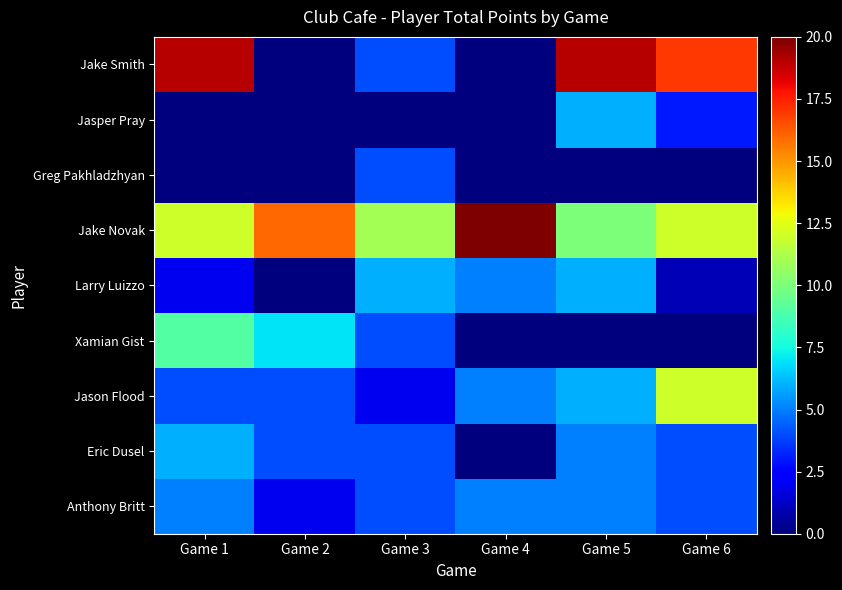

Which has a higher value, Game 2 or Game 1?

Game 1